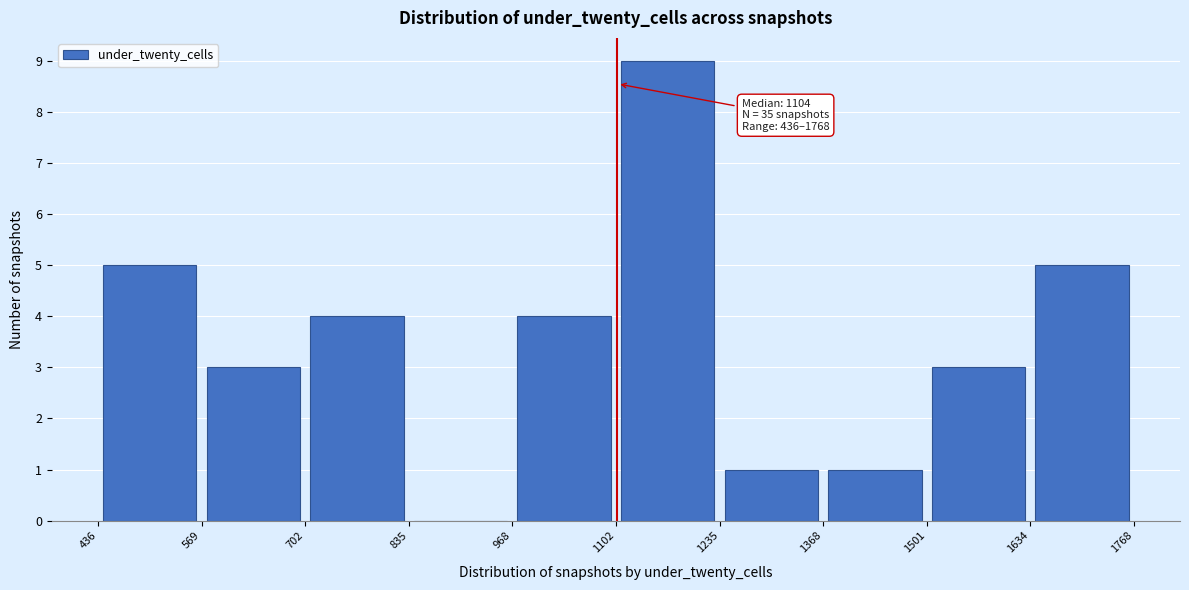

Over which range of the x-axis is the bar tallest?

1102 to 1235